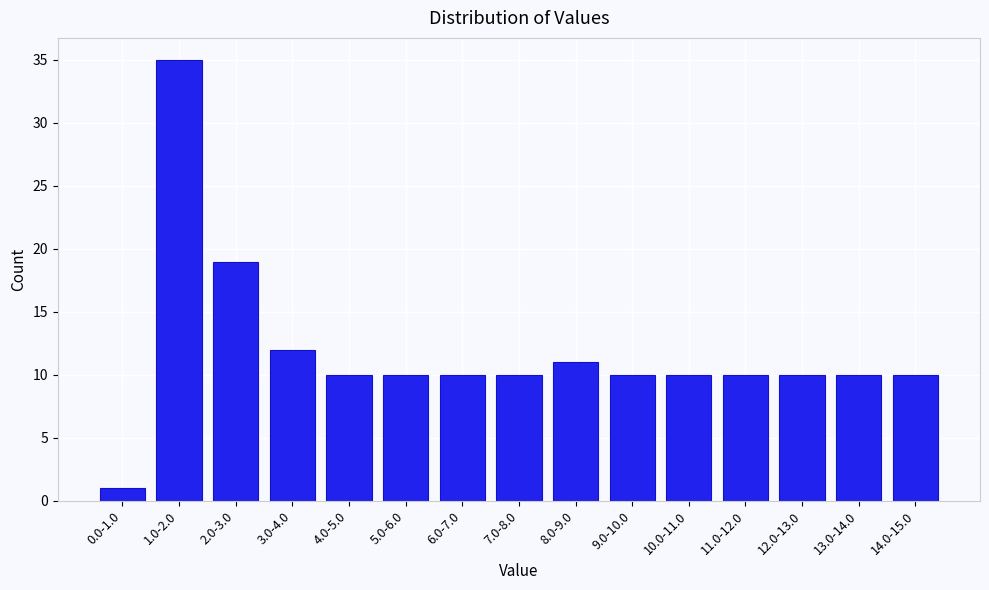

Reading right to left, what are all the values shown in this chart?

14.0-15.0=10	13.0-14.0=10	12.0-13.0=10	11.0-12.0=10	10.0-11.0=10	9.0-10.0=10	8.0-9.0=11	7.0-8.0=10	6.0-7.0=10	5.0-6.0=10	4.0-5.0=10	3.0-4.0=12	2.0-3.0=19	1.0-2.0=35	0.0-1.0=1